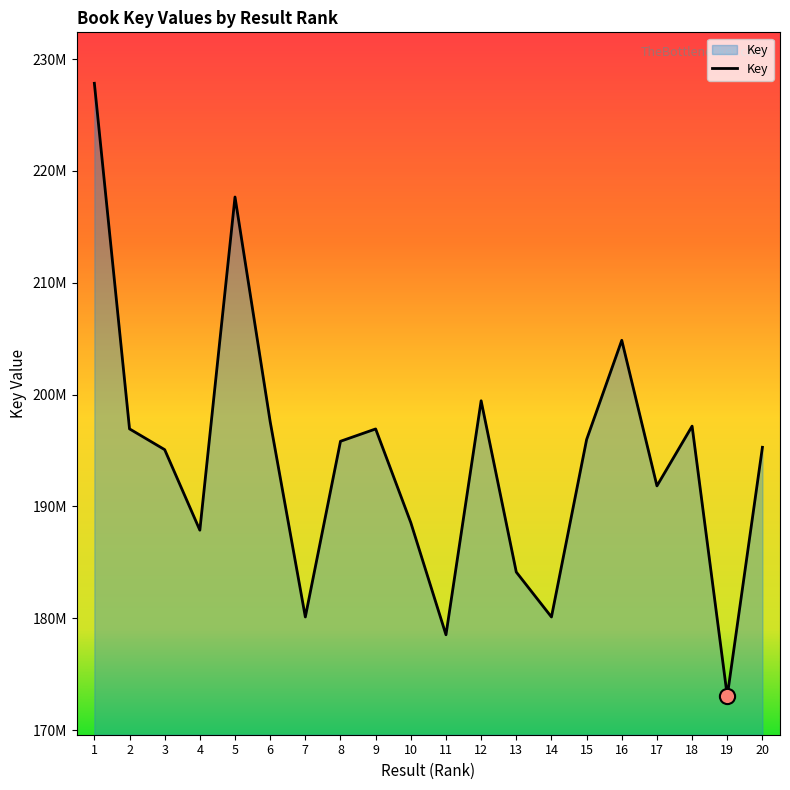

Approximately how many times larger is the value at 16 compared to 19?

1.2